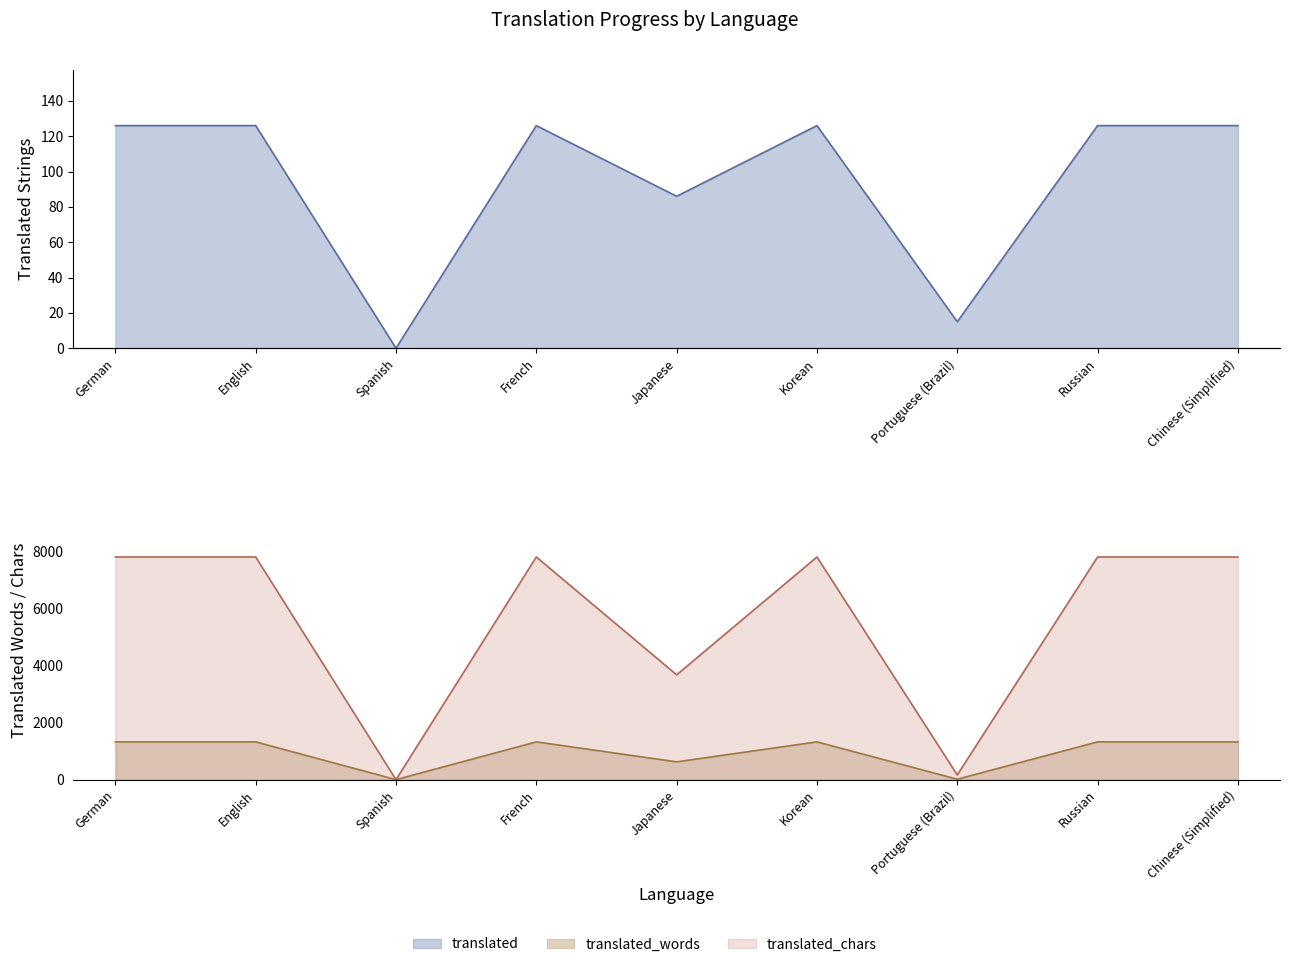

At Japanese, list the series in order from smallest to largest.

translated, translated_words, translated_chars